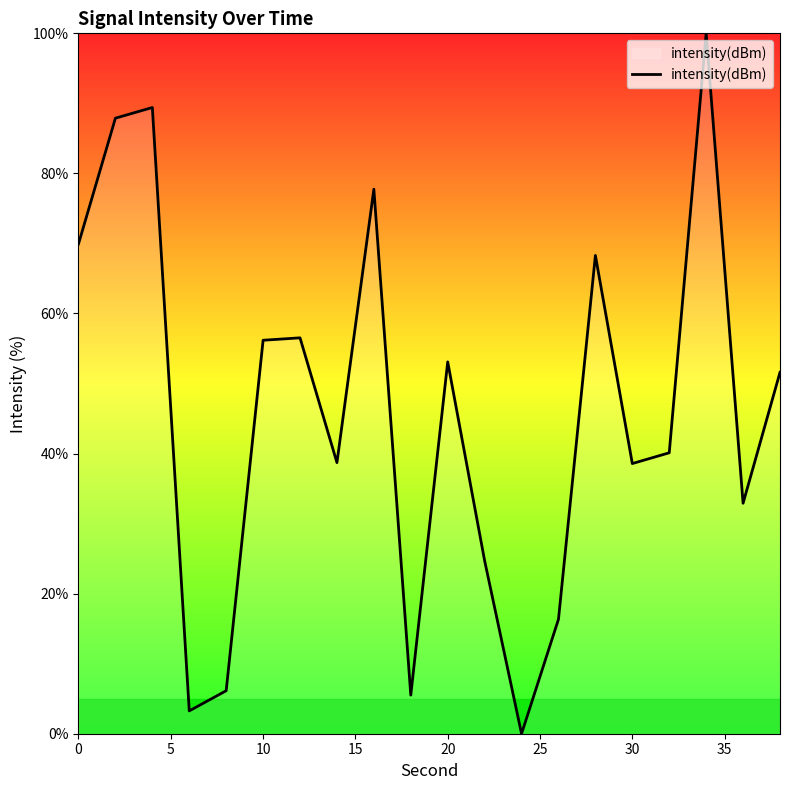

What is the maximum value shown in the chart?

100.0